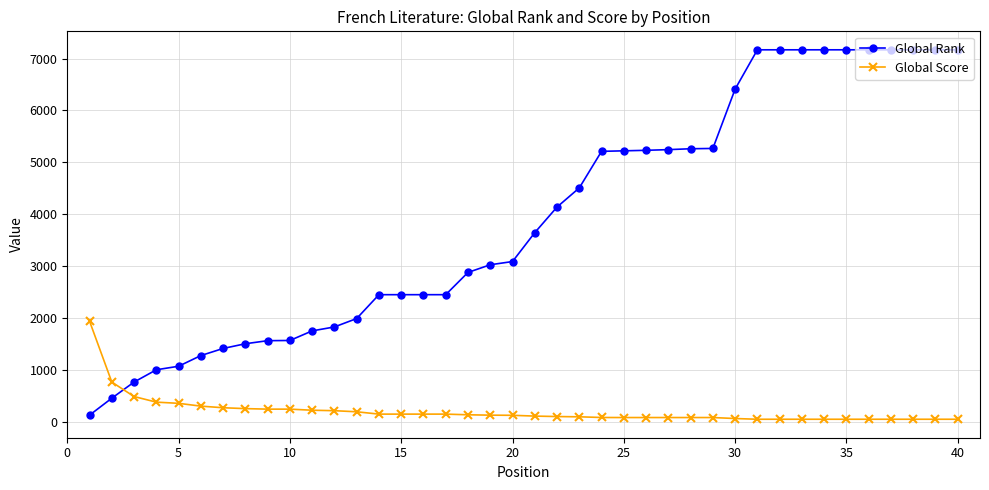

At how many categories does at least one series exceed 4253?

18